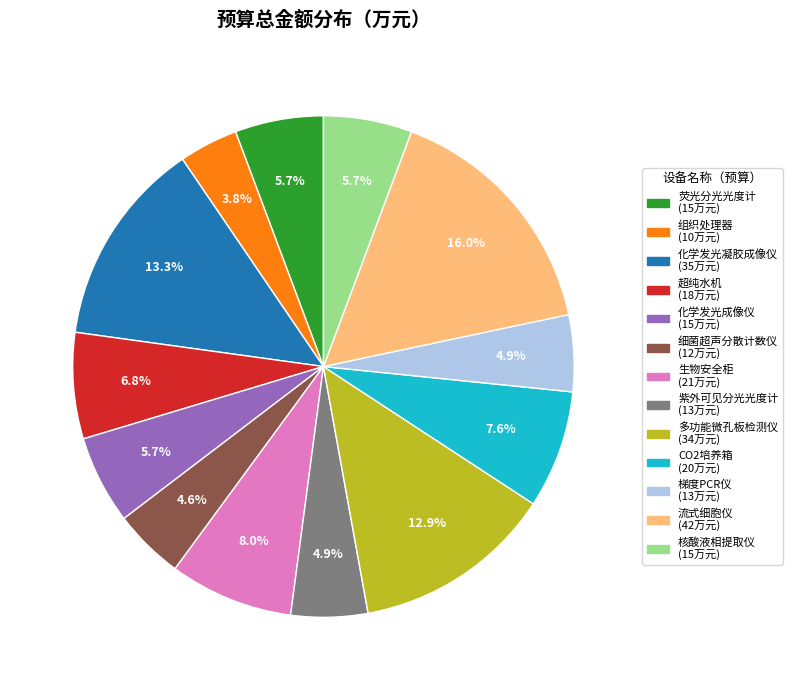

What percentage do 紫外可见分光光度计 and 细菌超声分散计数仪 together represent?

9.5%